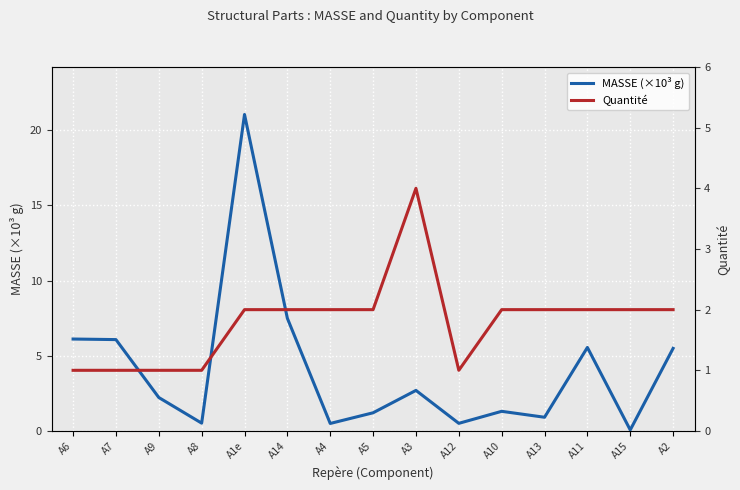

Reading left to right, extract all data points from this chart.

MASSE (×10³ g): 6.1	6.1	2.2	0.5	21.0	7.5	0.5	1.2	2.7	0.5	1.3	0.9	5.6	0.1	5.5
Quantité: 1.0	1.0	1.0	1.0	2.0	2.0	2.0	2.0	4.0	1.0	2.0	2.0	2.0	2.0	2.0